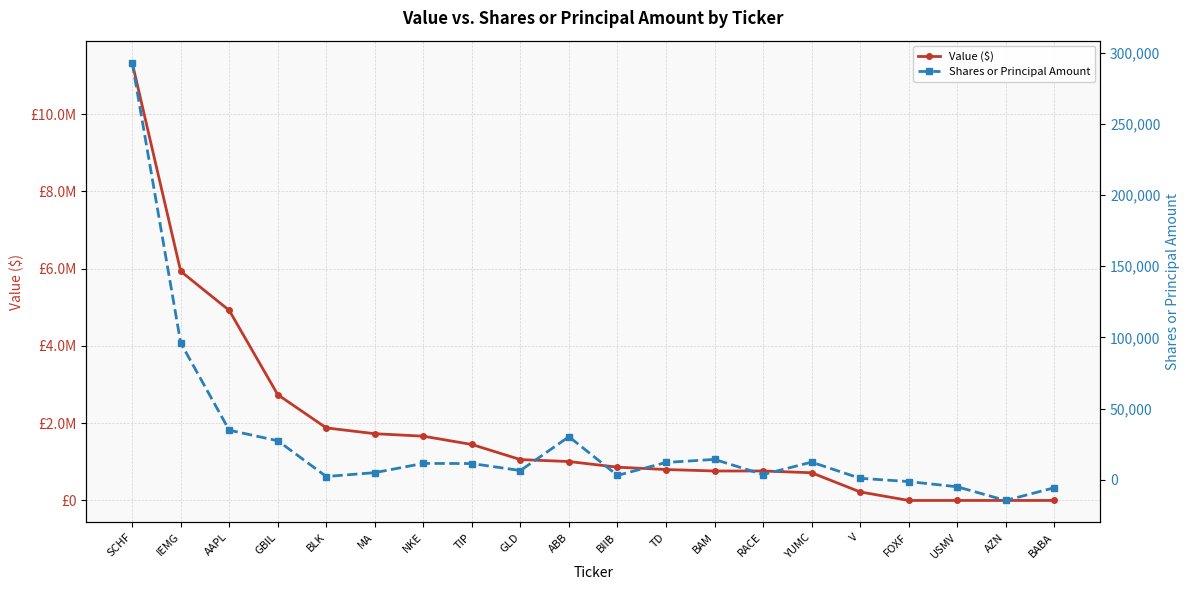

True or false: Shares or Principal Amount and Value ($) intersect in this chart.

False